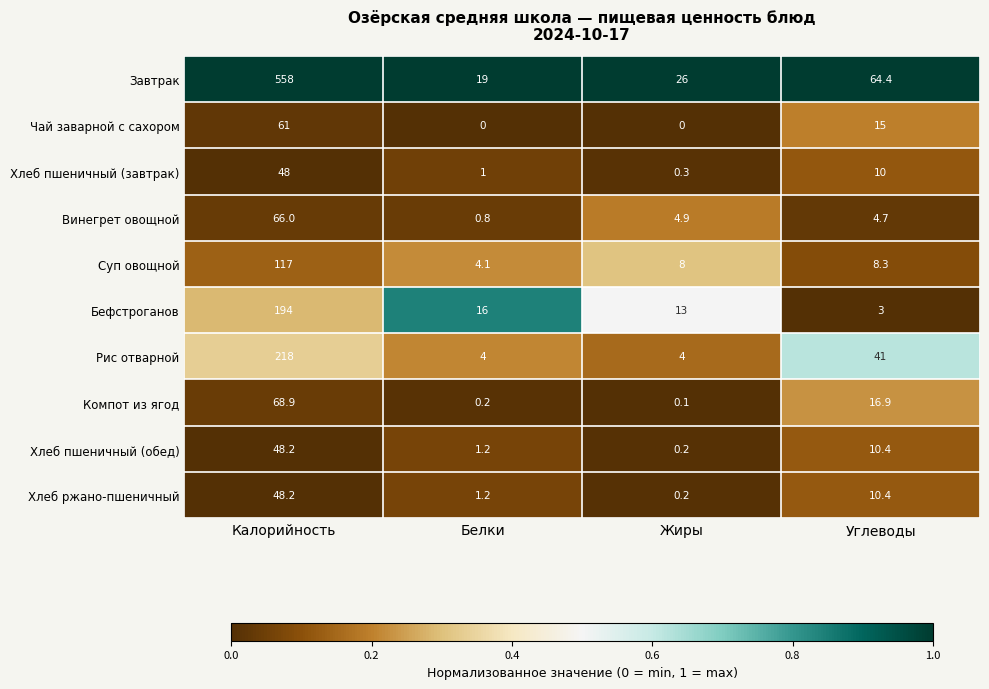

Which category has the lowest value in the Бефстроганов series?

Углеводы